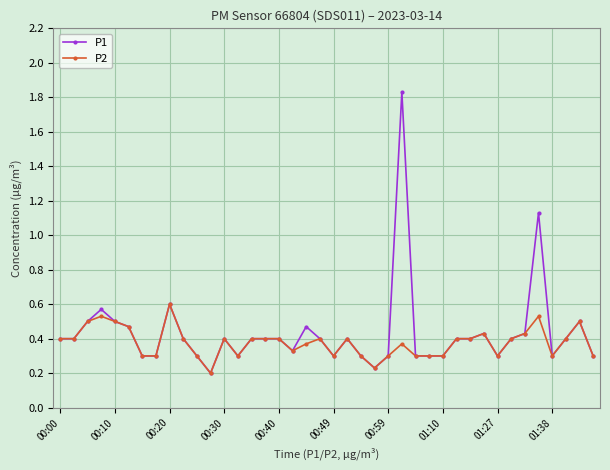

Rank the series by their maximum value, from highest to lowest.

P1, P2